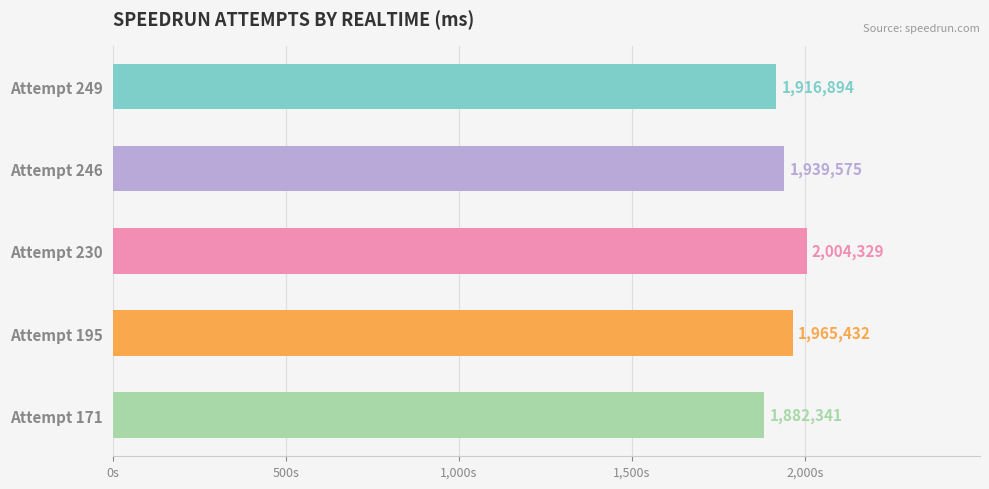

Are the bars horizontal?

Yes